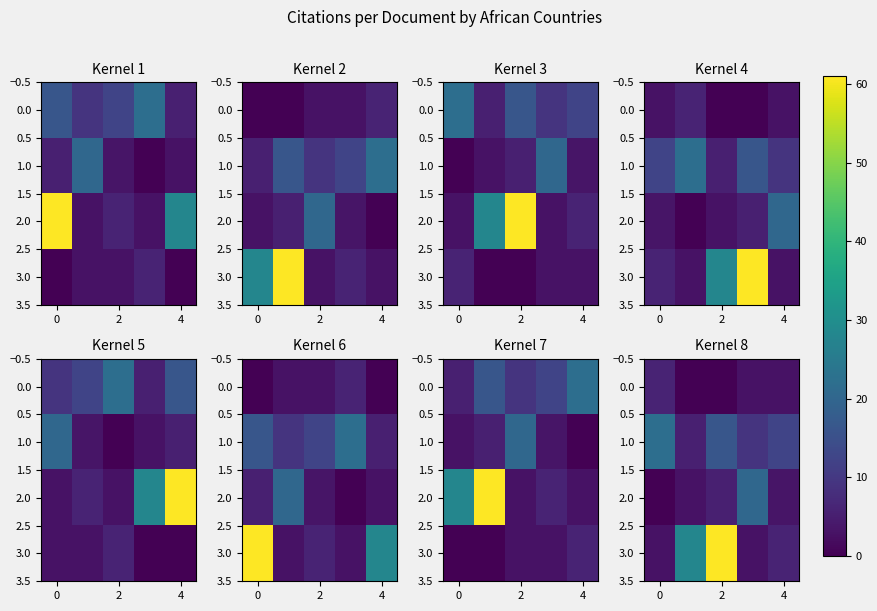

At how many categories does at least one series exceed 37?

1